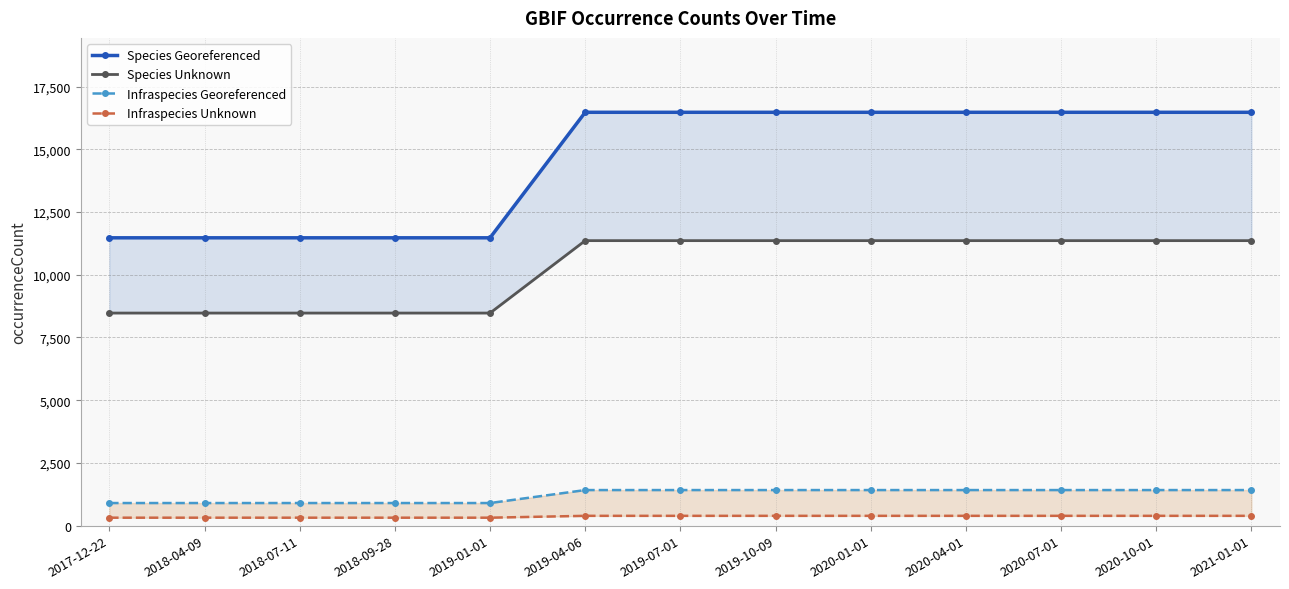

Does the chart display data point markers on the line(s)?

Yes